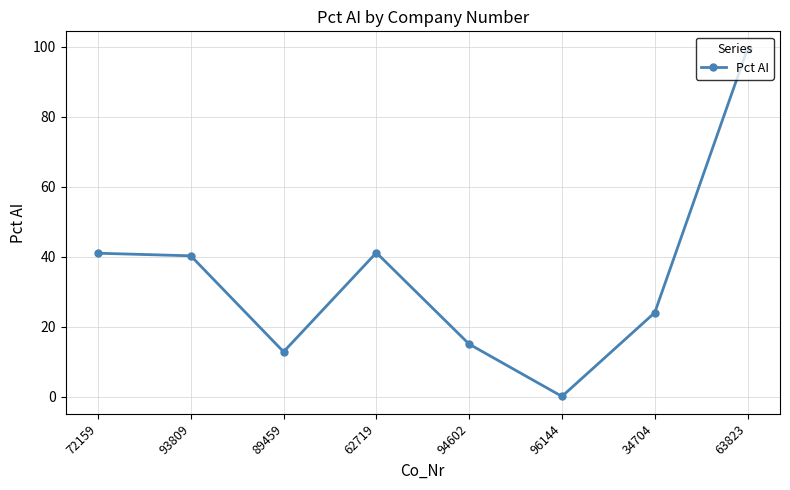

True or false: there are more than 0 points higher than both neighbors.

True